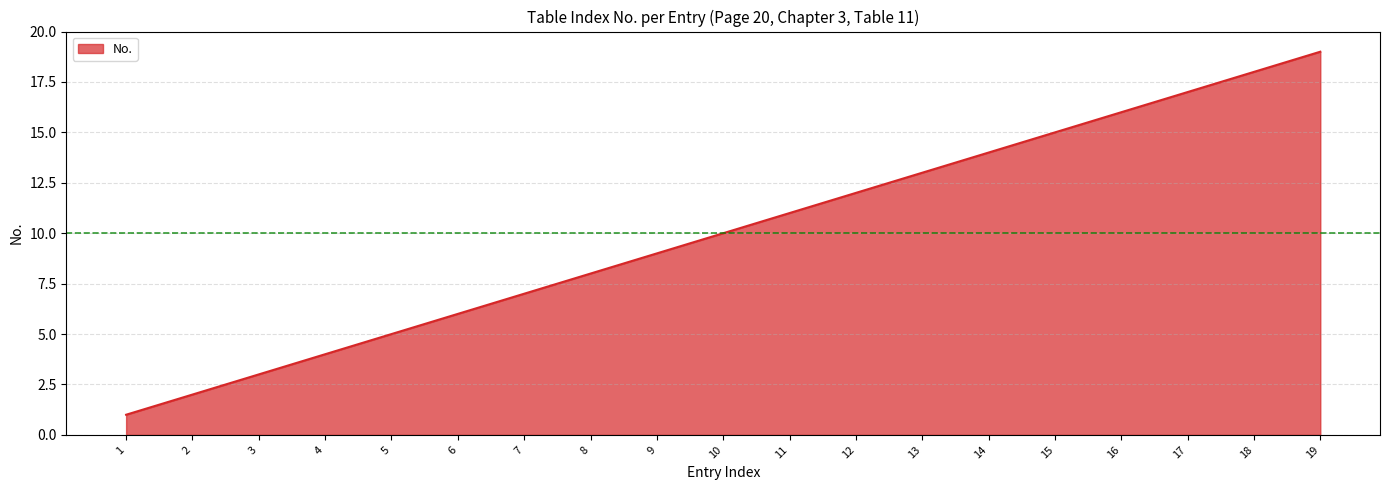

Where is the data nearest to the value 10?

10